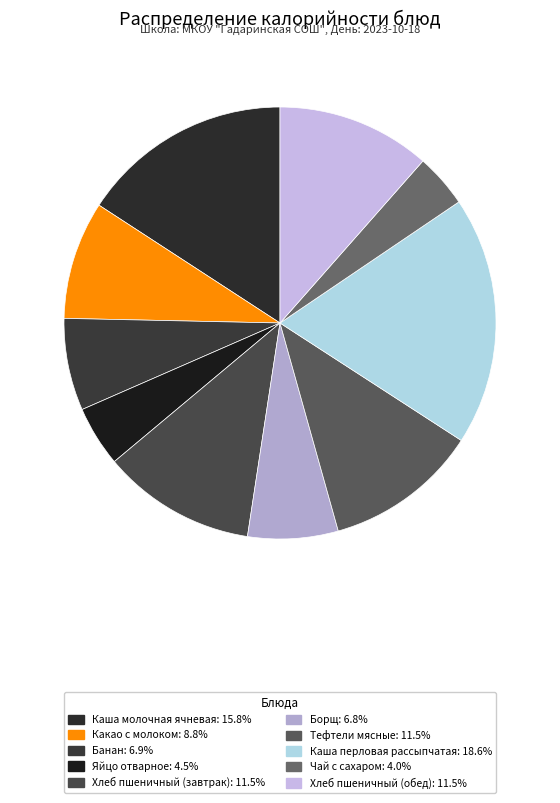

To the nearest percent, what is the difference between the Борщ and Тефтели мясные slice percentages?

5%